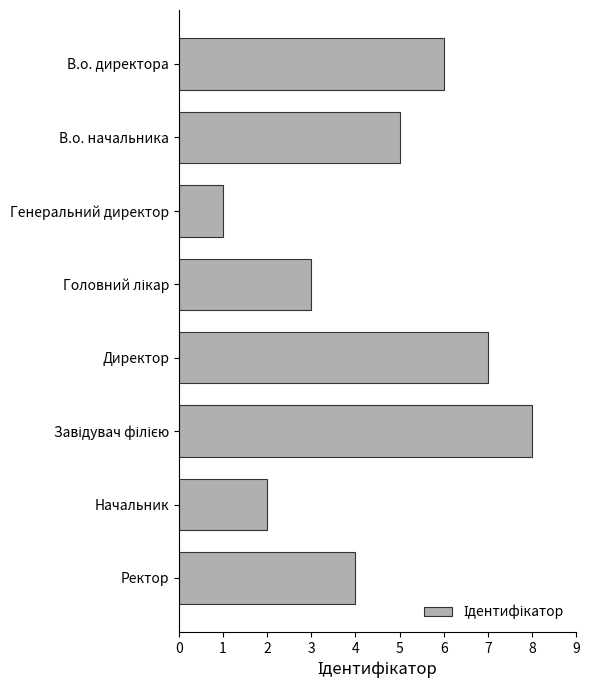

Reading top to bottom, list all the values displayed in this chart.

6	5	1	3	7	8	2	4